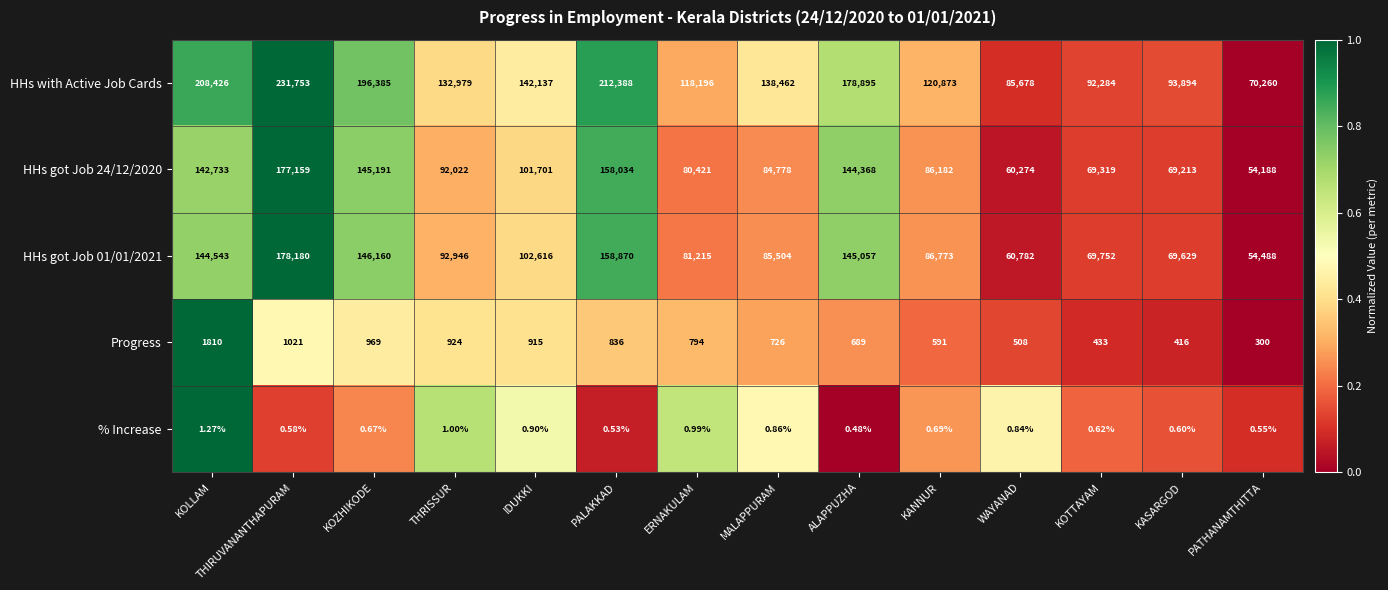

List the labels in order of HHs with Active Job Cards value, smallest first.

PATHANAMTHITTA, WAYANAD, KOTTAYAM, KASARGOD, ERNAKULAM, KANNUR, THRISSUR, MALAPPURAM, IDUKKI, ALAPPUZHA, KOZHIKODE, KOLLAM, PALAKKAD, THIRUVANANTHAPURAM